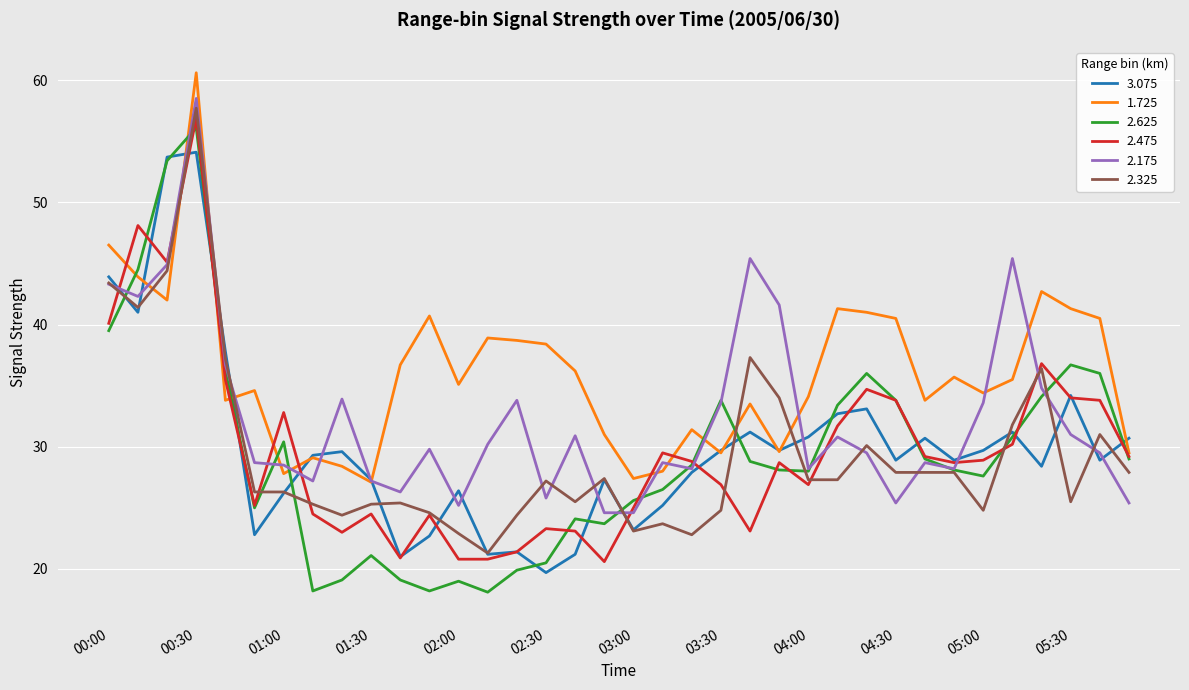

True or false: 2.325 and 1.725 intersect in this chart.

True